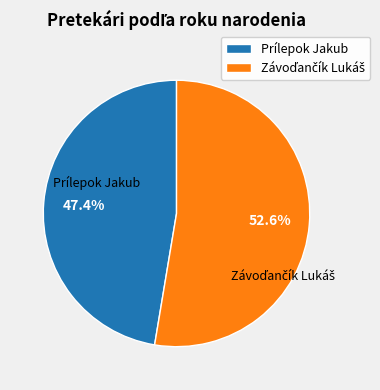

How many segments does this pie chart have?

2